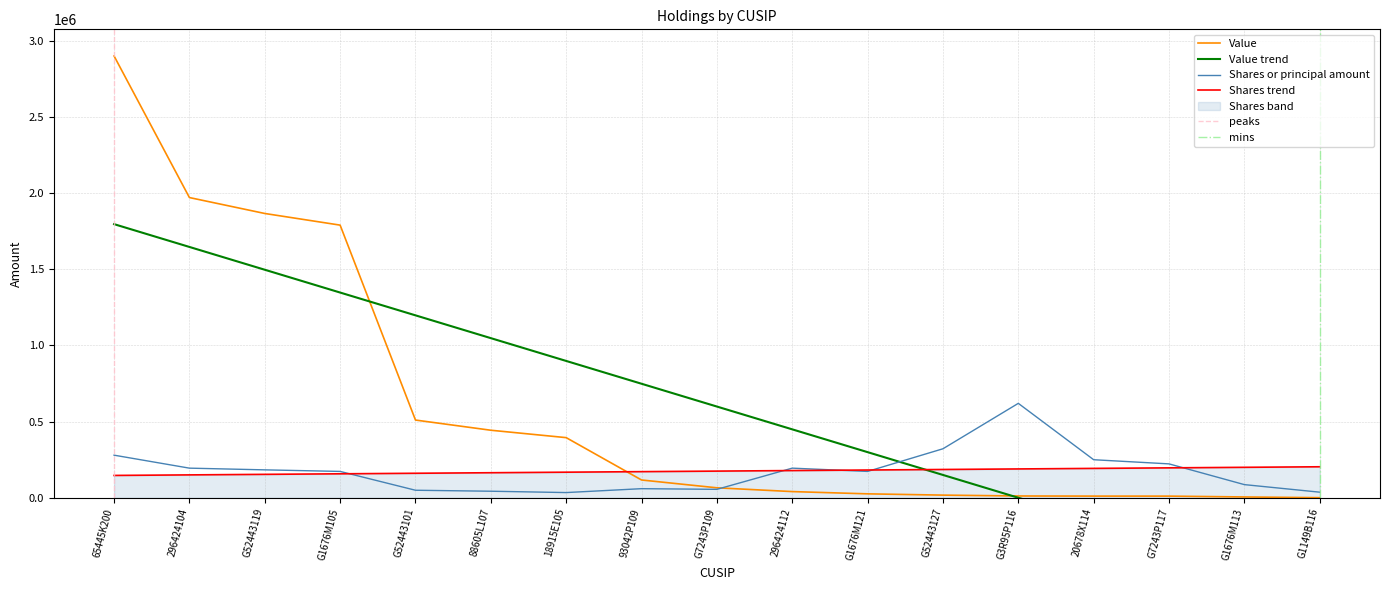

In Shares or principal amount, how many points are higher than both neighbors (excluding endpoints)?

3